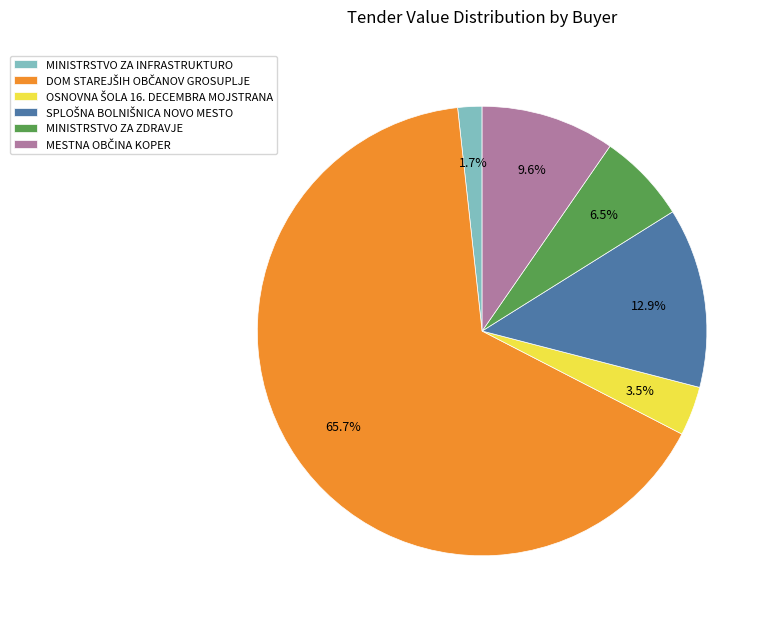

Which category has the smallest portion of the pie?

MINISTRSTVO ZA INFRASTRUKTURO